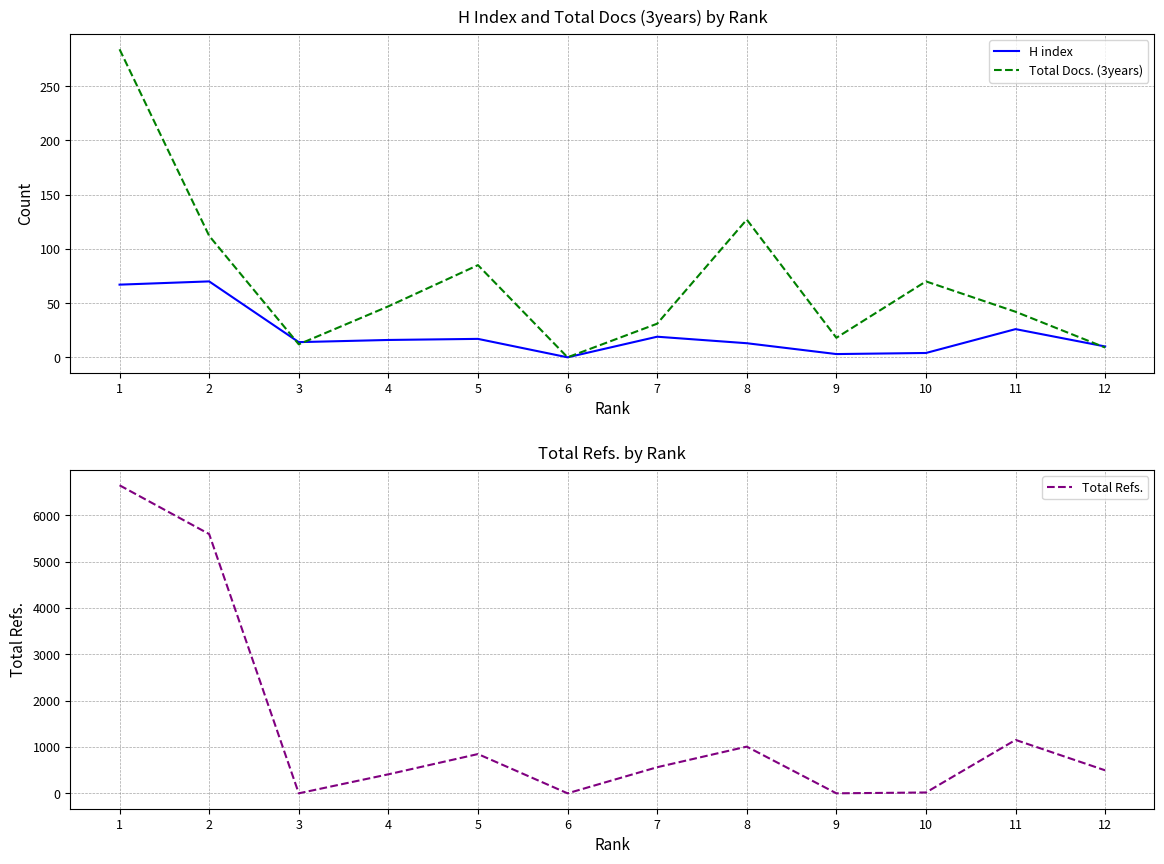

Which series has the largest total across all categories?

Total Refs.